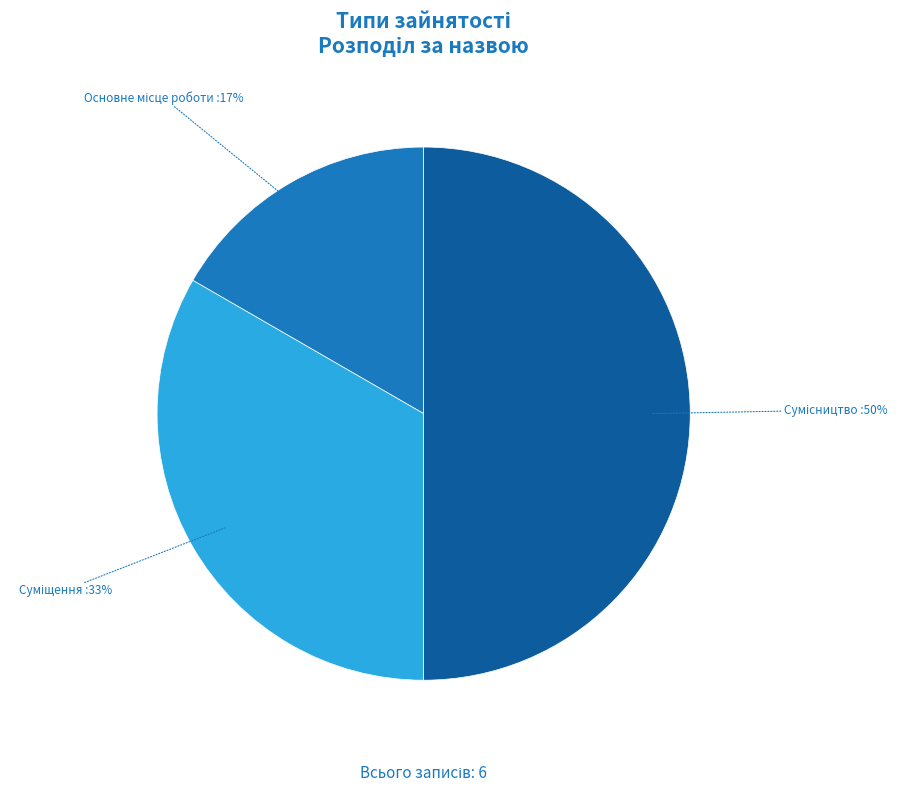

To the nearest percent, what is the average slice percentage?

33%